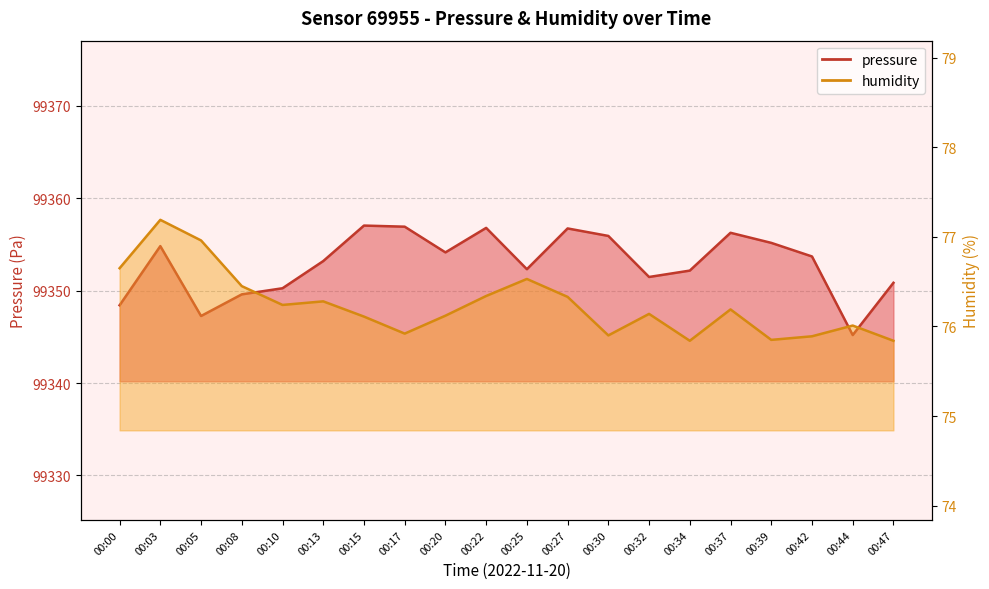

Is the value of pressure at 00:44 greater than the value of humidity at 00:25?

Yes